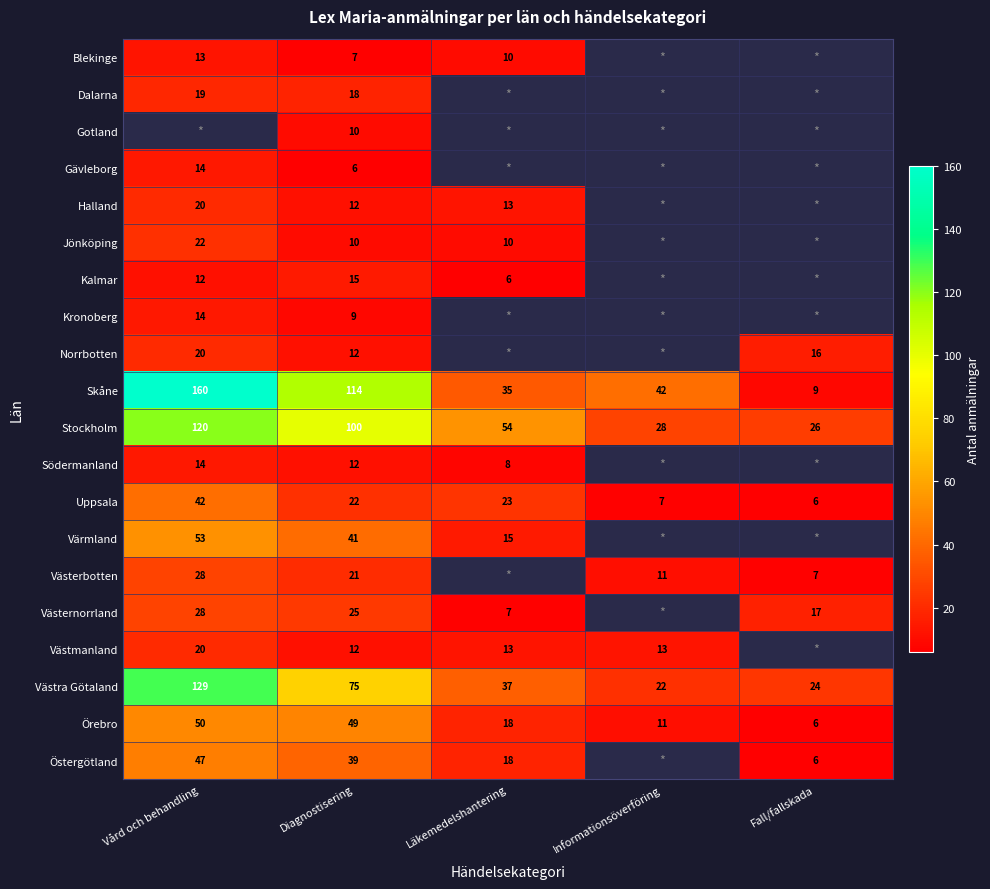

What is the difference between the Östergötland values at Vård och behandling and Läkemedelshantering?

29